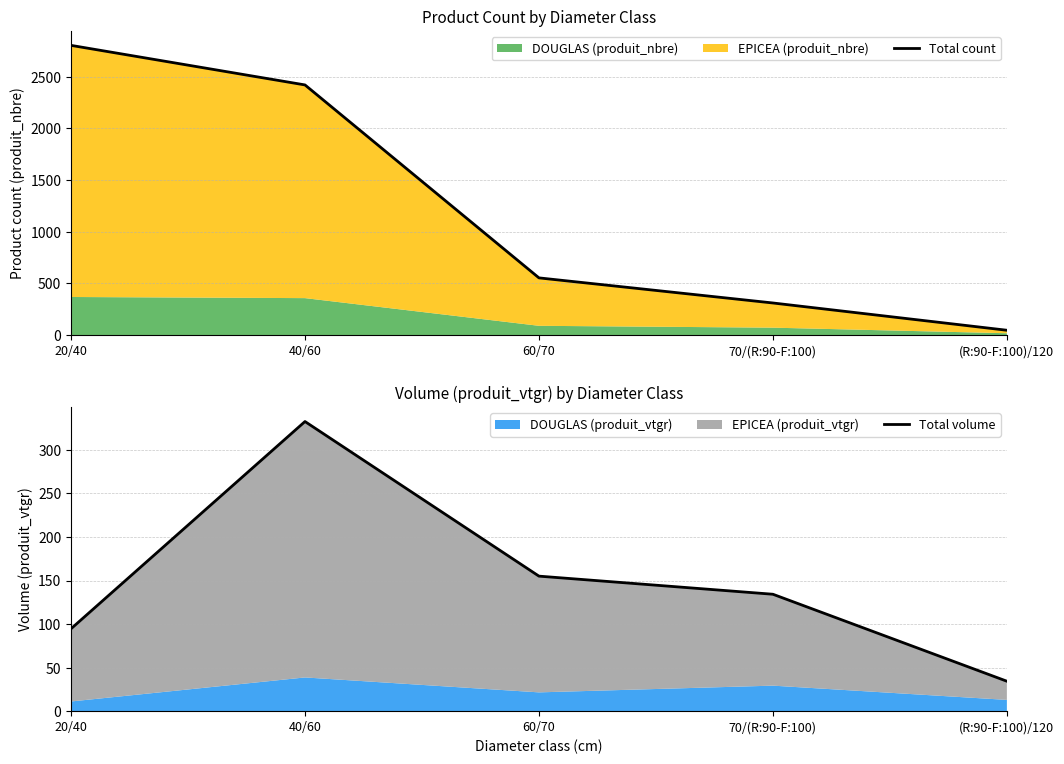

List the labels in order of Total count value, smallest first.

(R:90-F:100)/120, 70/(R:90-F:100), 60/70, 40/60, 20/40